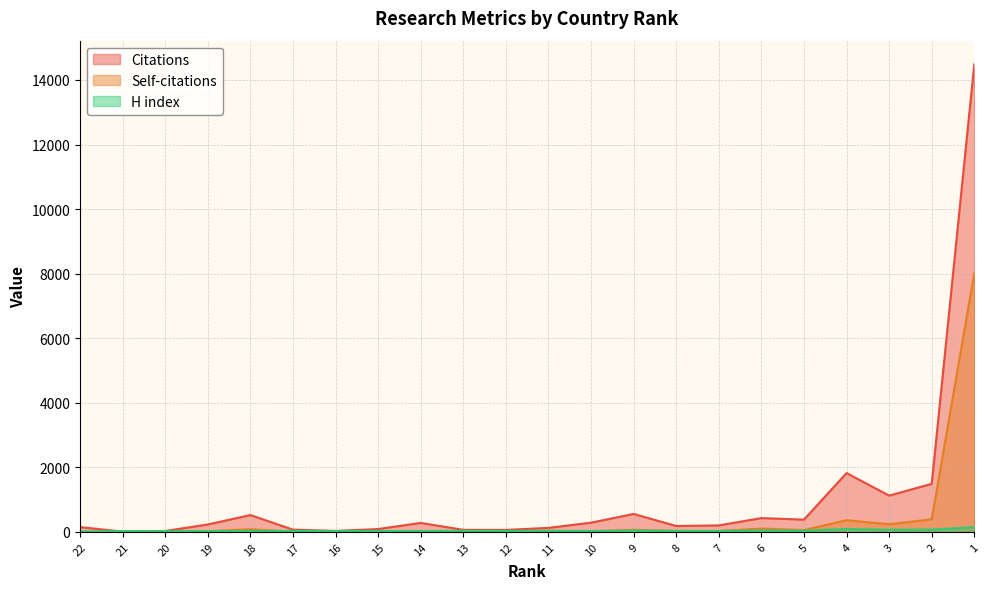

What is the spread (max minus min) of values at 3?

1058